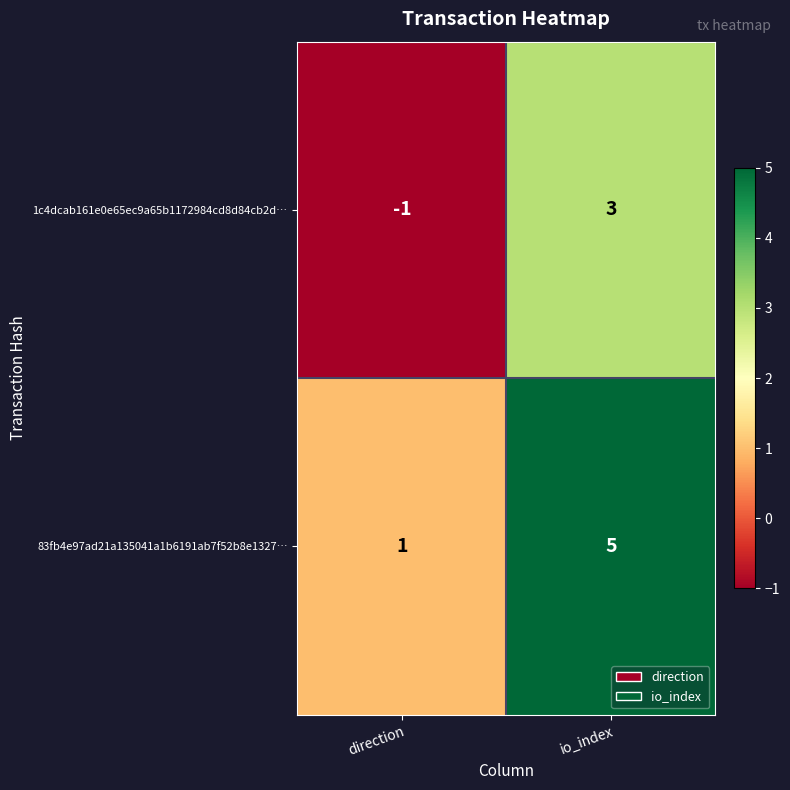

What is the difference between the 83fb4e97ad21a135041a1b6191ab7f52b8e1327… values at io_index and direction?

4